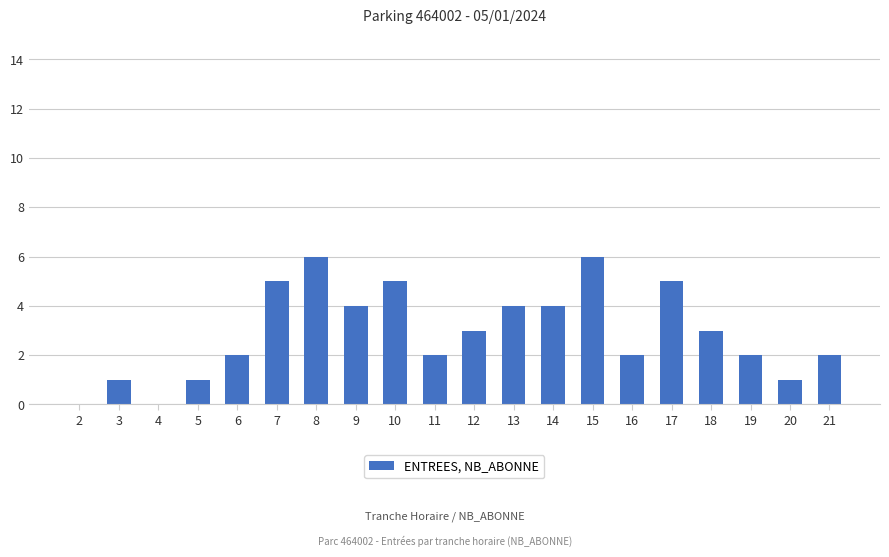

Count the number of categories in the chart.

20